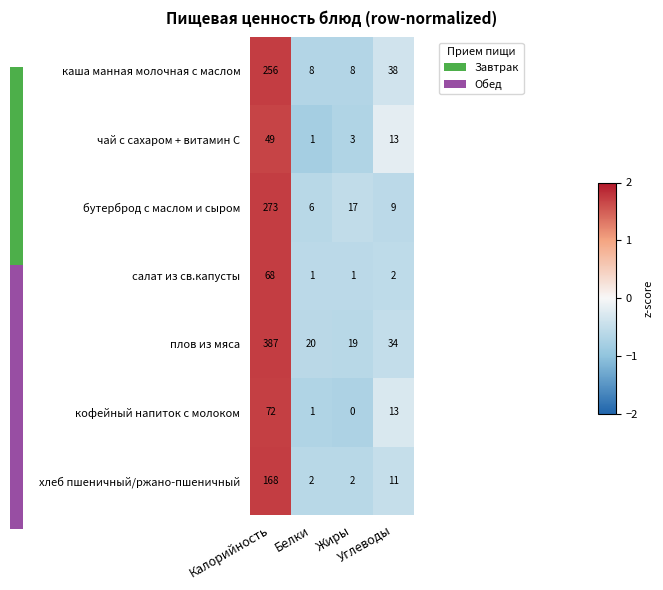

What is the total value across all series at Жиры?

-4.4